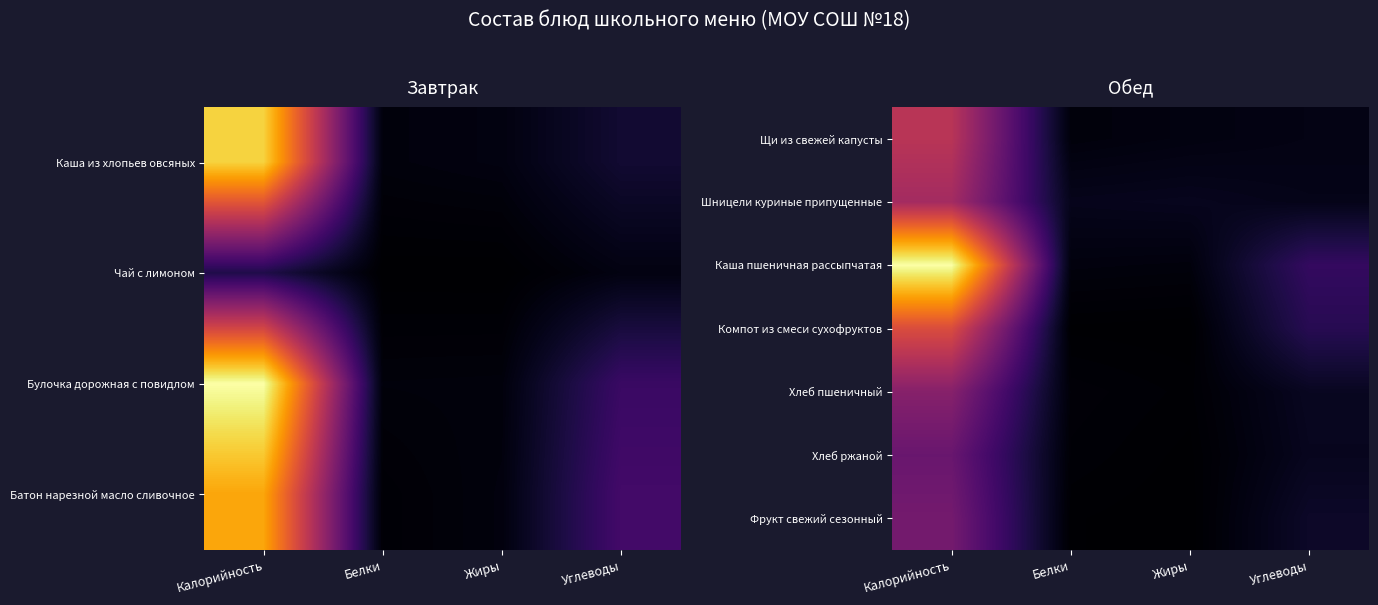

The value of Компот из смеси сухофруктов at Калорийность is 131.0. True or false?

True